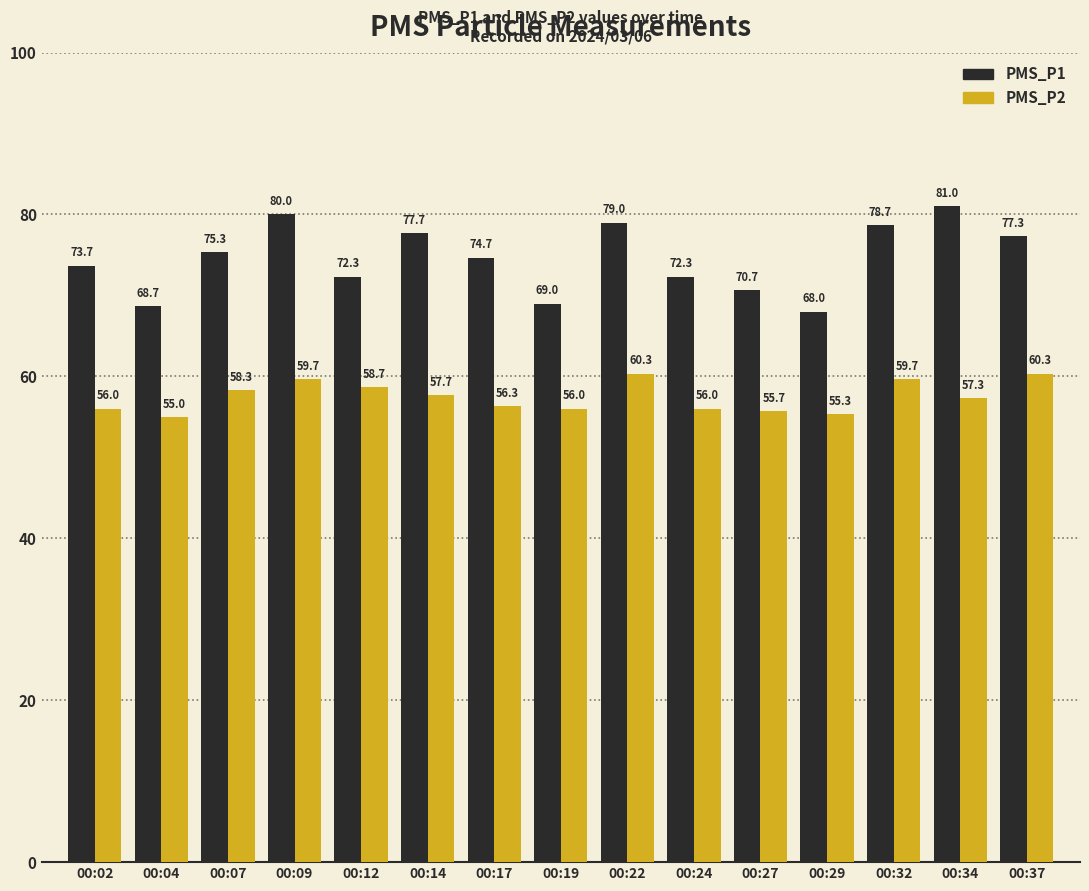

What is the sum of the PMS_P1 values at 00:02 and 00:27?

144.3